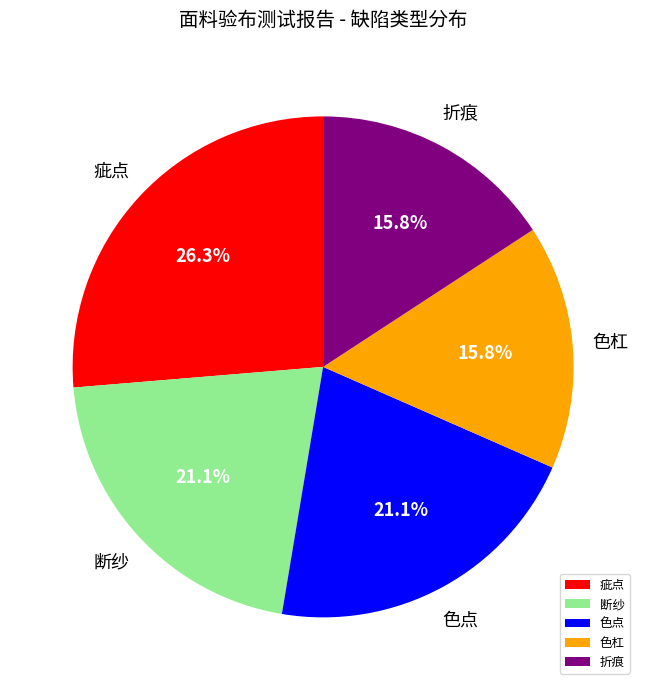

How much of the chart is everything except 折痕?

84.2%